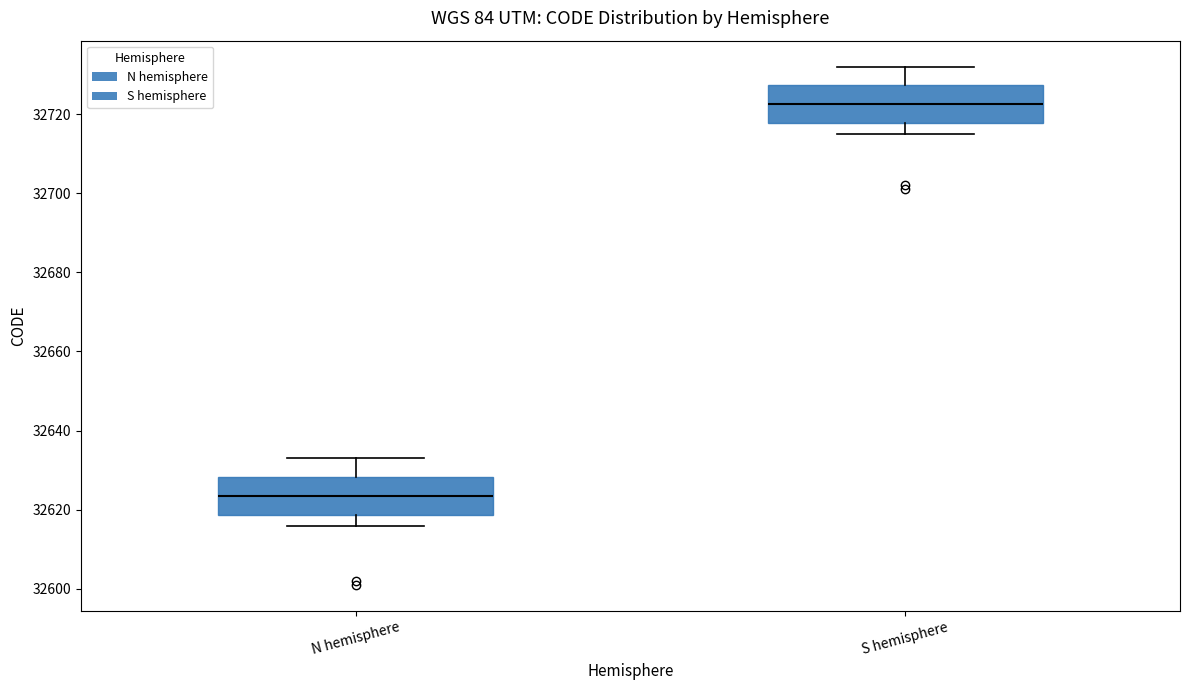

Which box has the highest median line?

S hemisphere